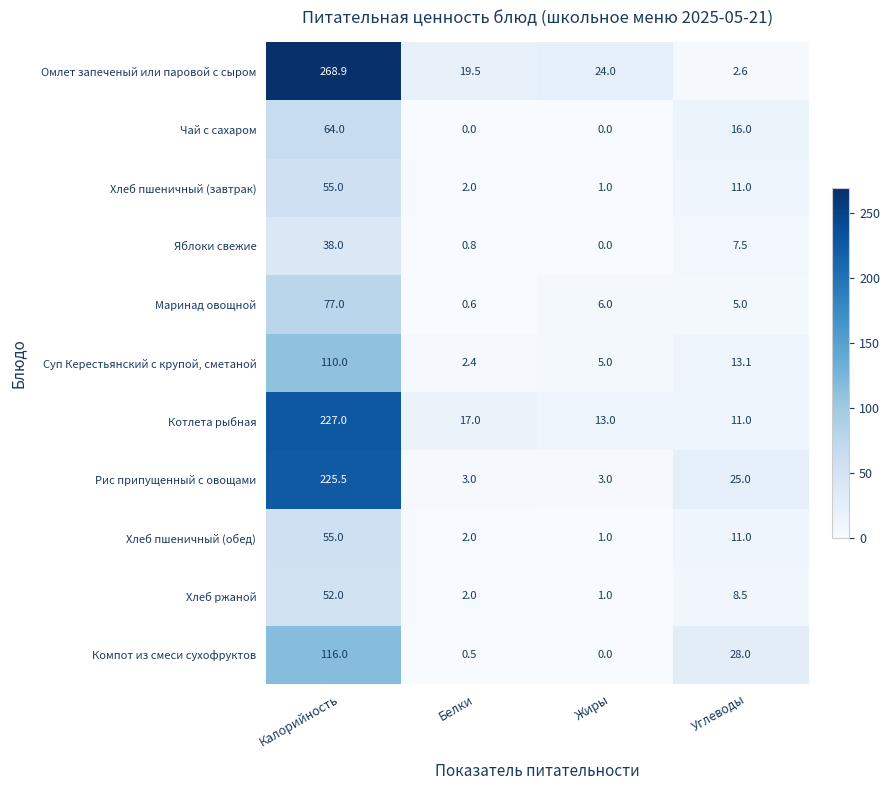

Which category has the lowest value in the Хлеб пшеничный (завтрак) series?

Жиры